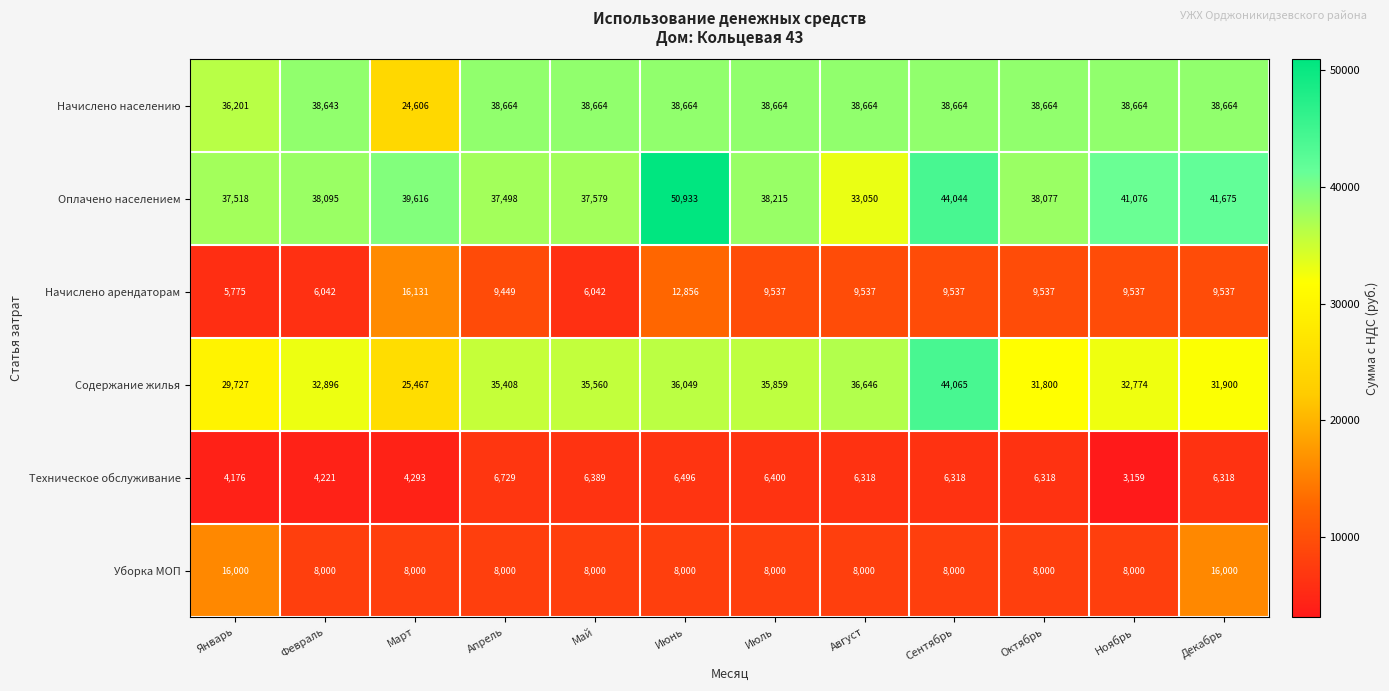

At which label does Начислено арендаторам first exceed 9537?

Март